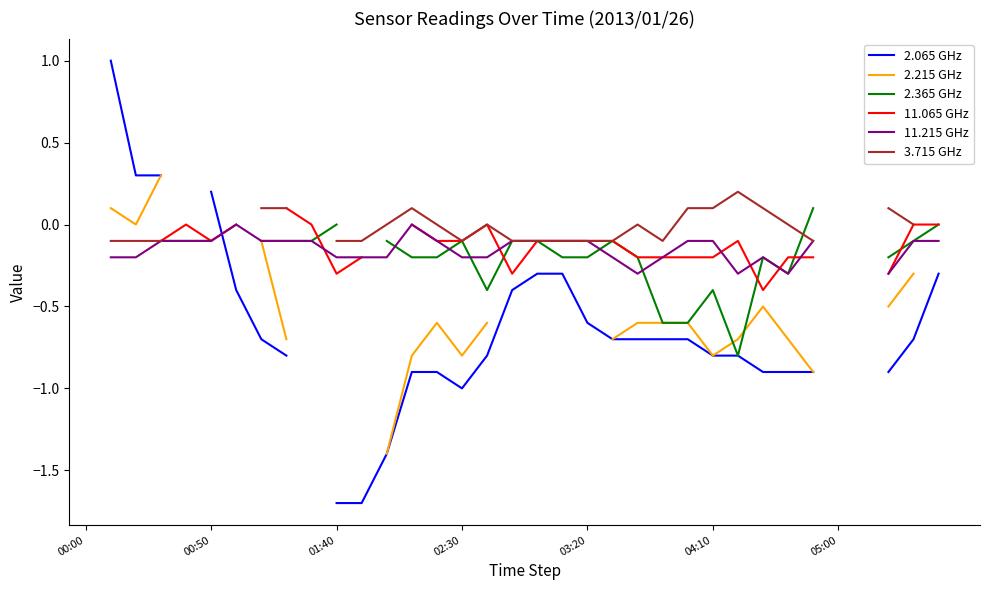

Is it true that 11.215 GHz equals -0.5 at 26?

False